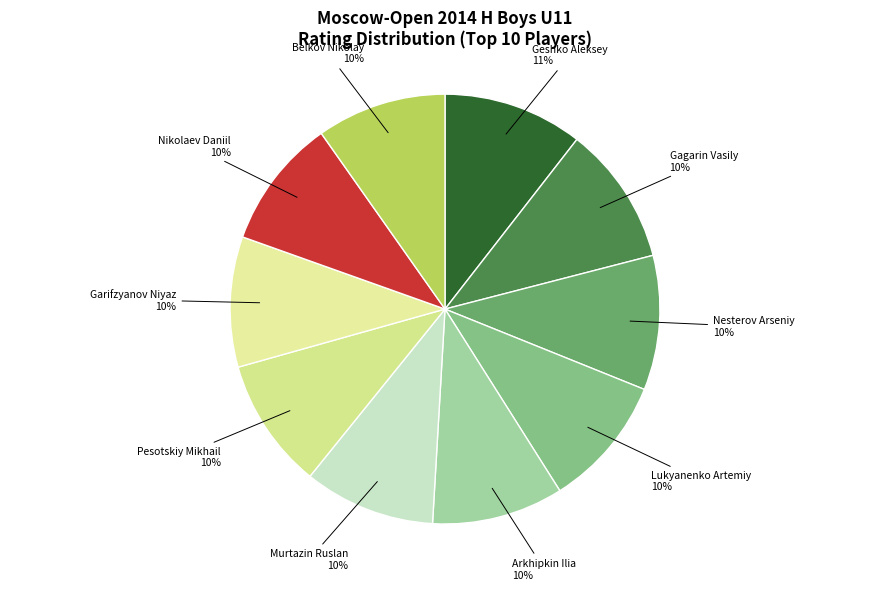

The Nesterov Arseniy slice represents 20% of the pie. True or false?

False